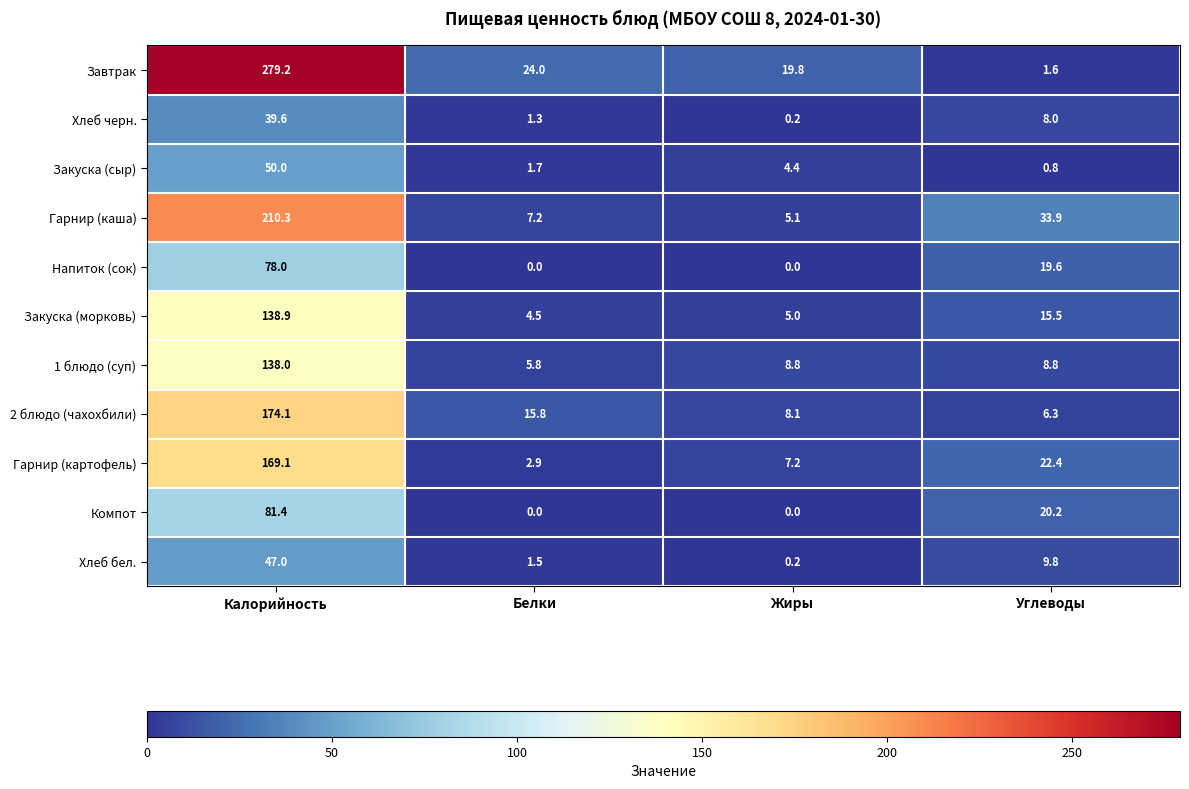

What is the difference between the Компот values at Калорийность and Углеводы?

61.2